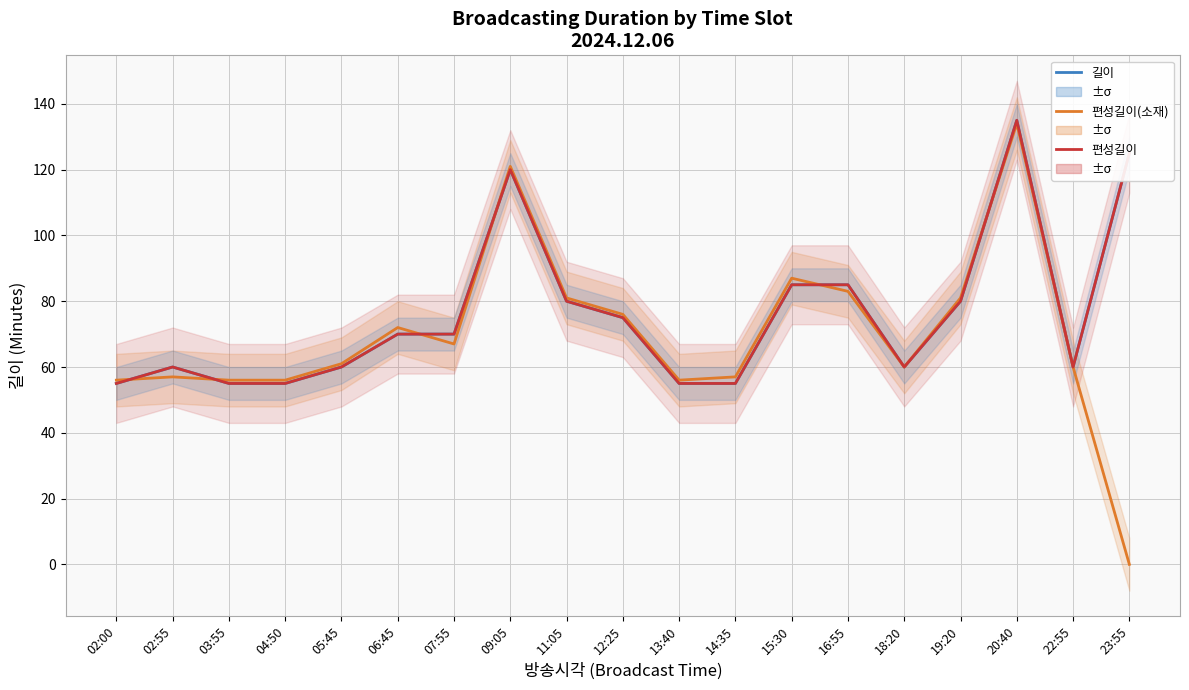

What is the difference between the second highest and second lowest values in the 편성길이(소재) series?

65